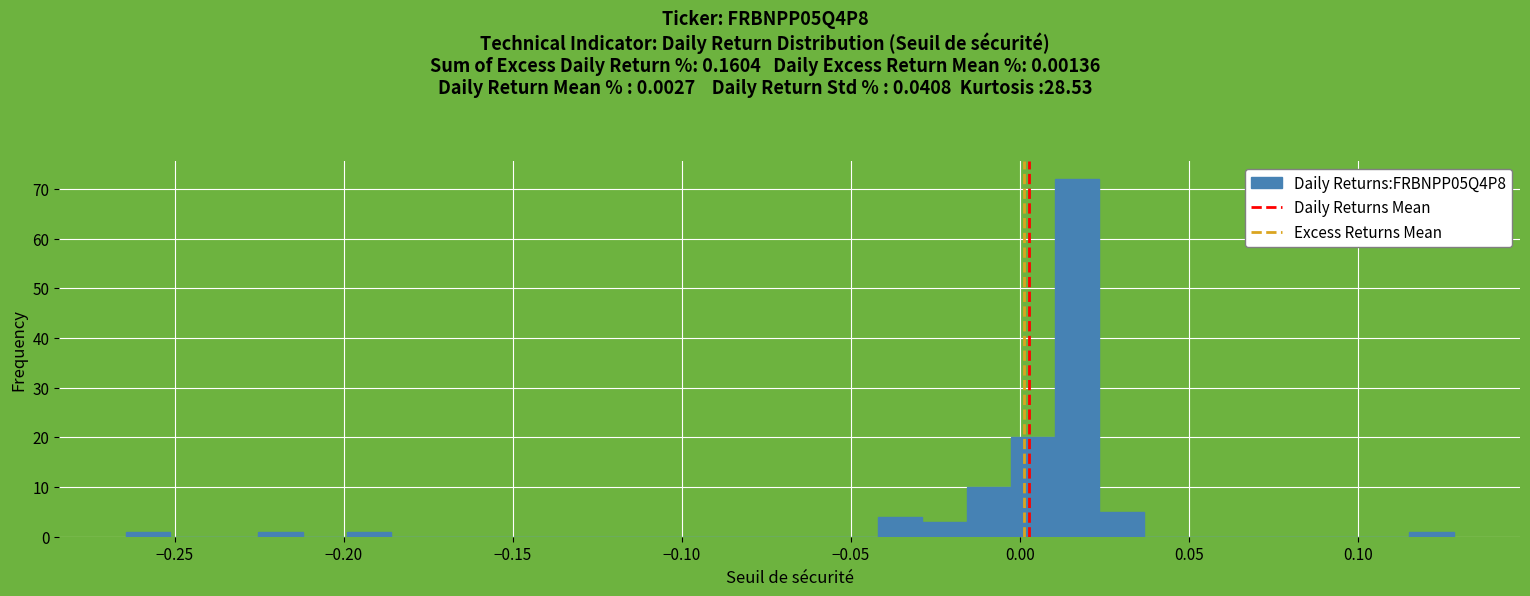

Read against the x-axis, roughly where is the centre of the tallest bar?

0.015